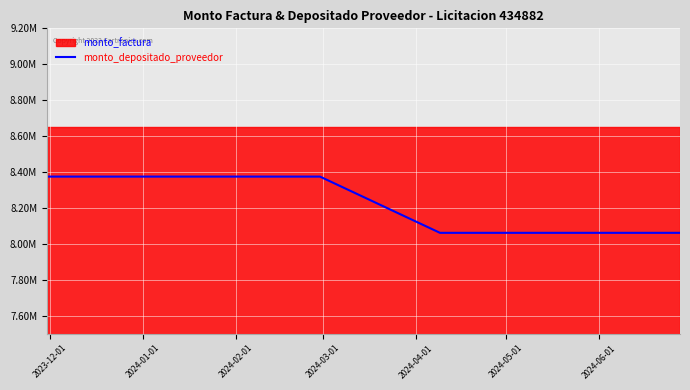

Which has a higher value, 2024-04-01 or 2023-12-01?

2023-12-01